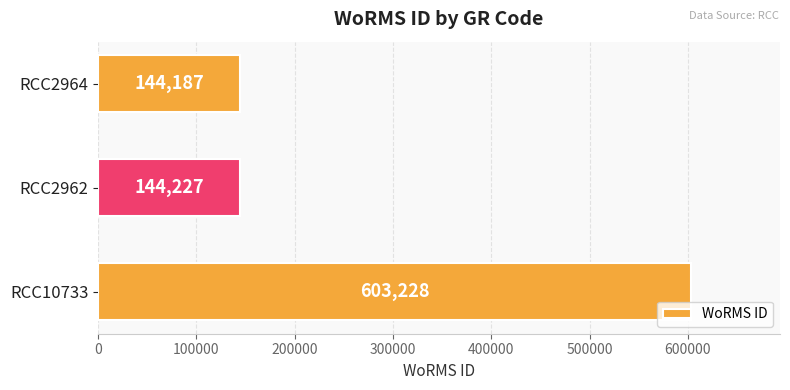

Rank the categories by value from lowest to highest.

RCC2964, RCC2962, RCC10733